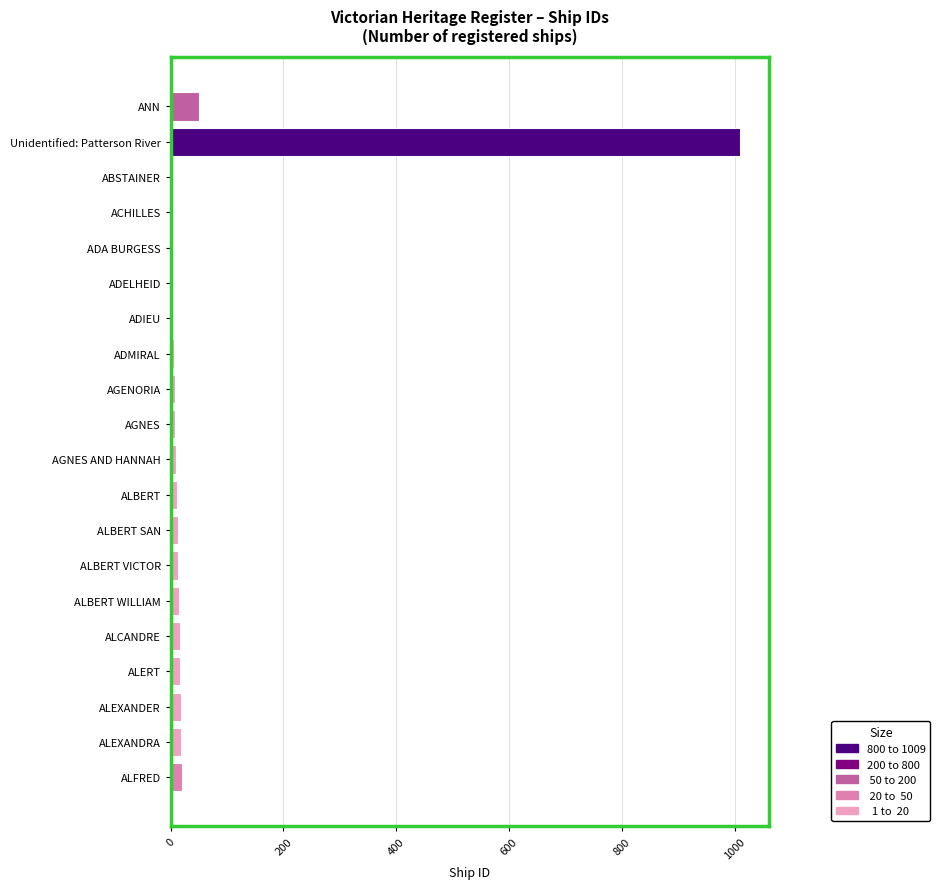

At which label is the value closest to 505?

ANN